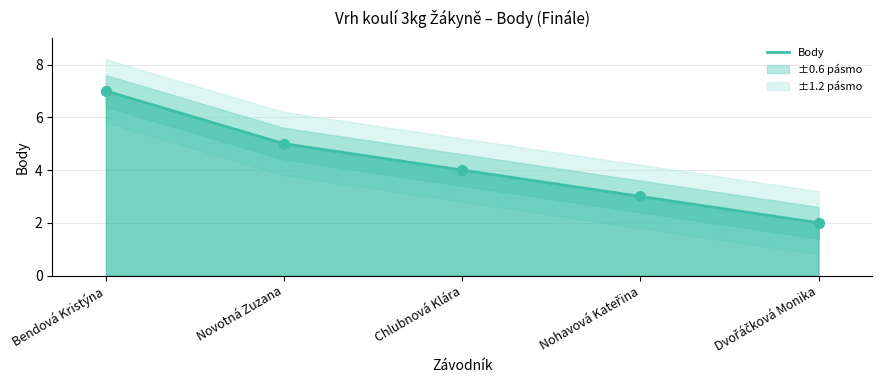

Approximately how many times larger is the value at Chlubnová Klára compared to Bendová Kristýna?

0.6